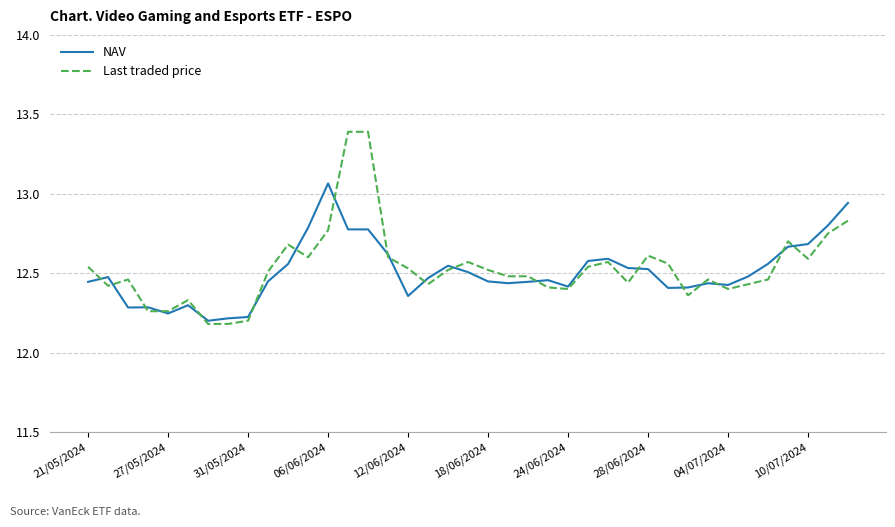

Which series has the largest range (max minus min)?

Last traded price